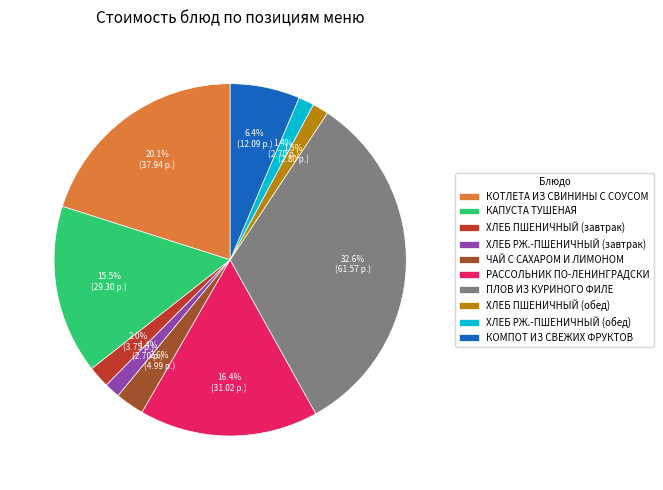

Which category has the biggest portion of the pie?

ПЛОВ ИЗ КУРИНОГО ФИЛЕ